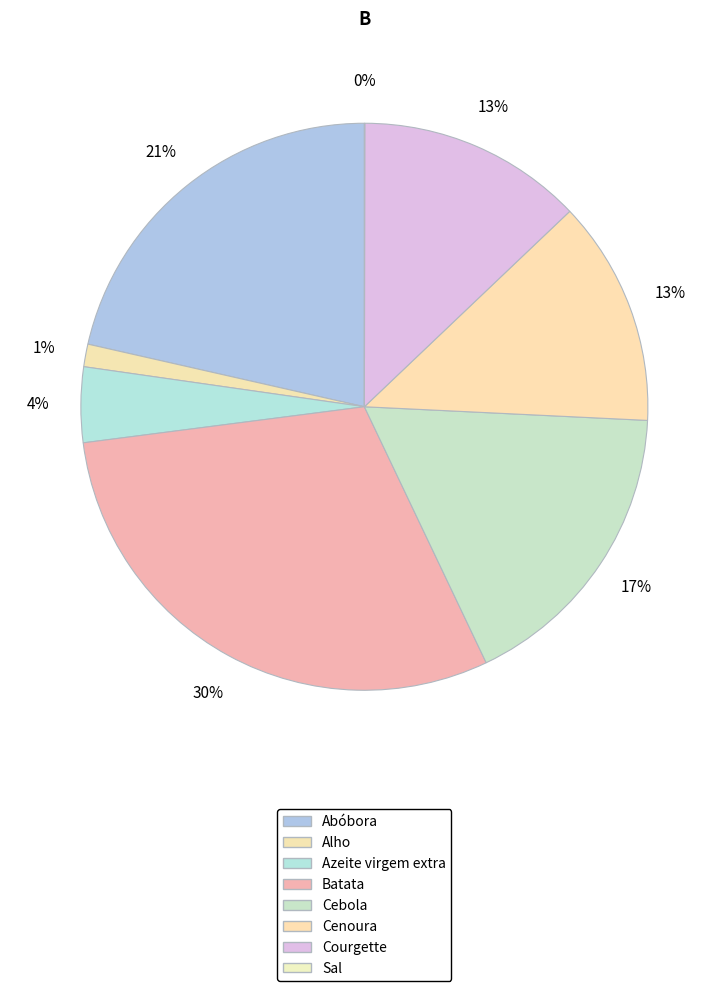

True or false: Sal accounts for 7% of the total.

False